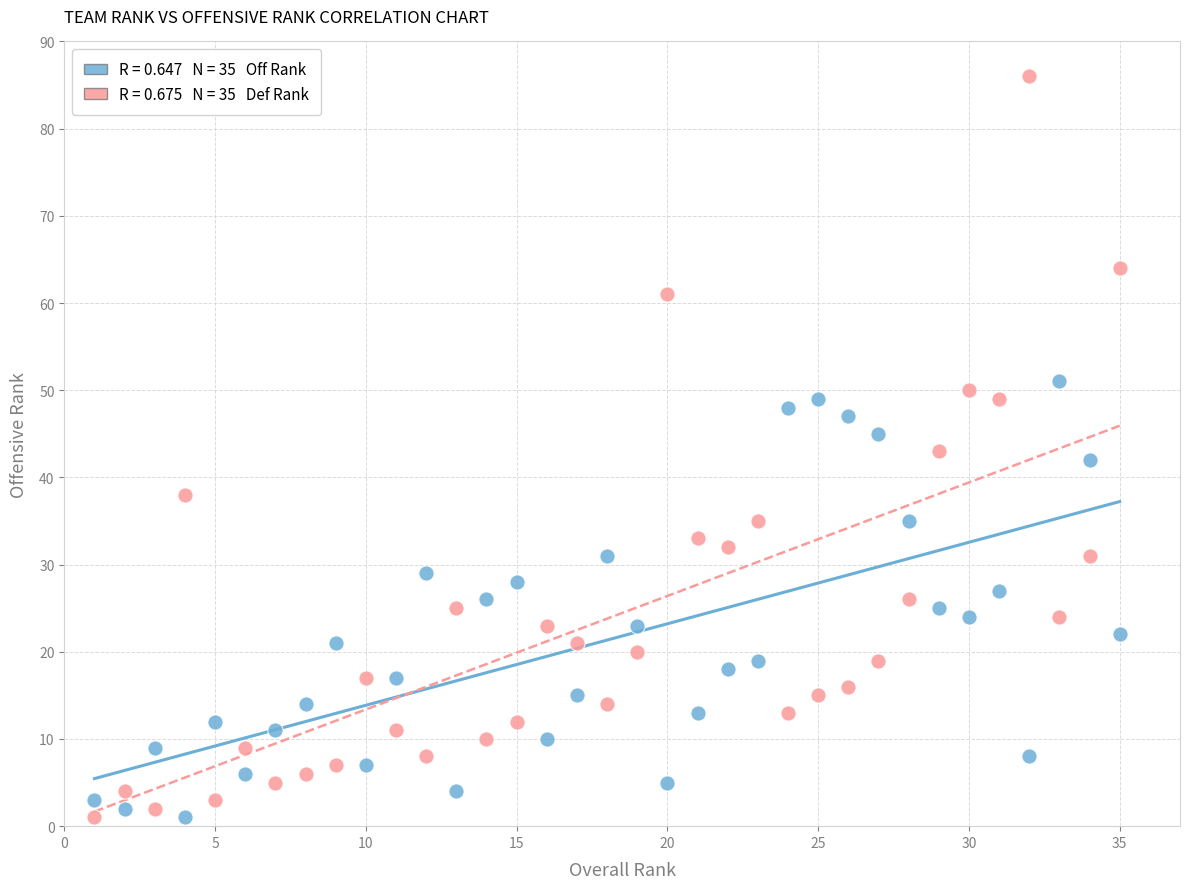

Across all data points, what is the range of Y values (max minus min)?

85